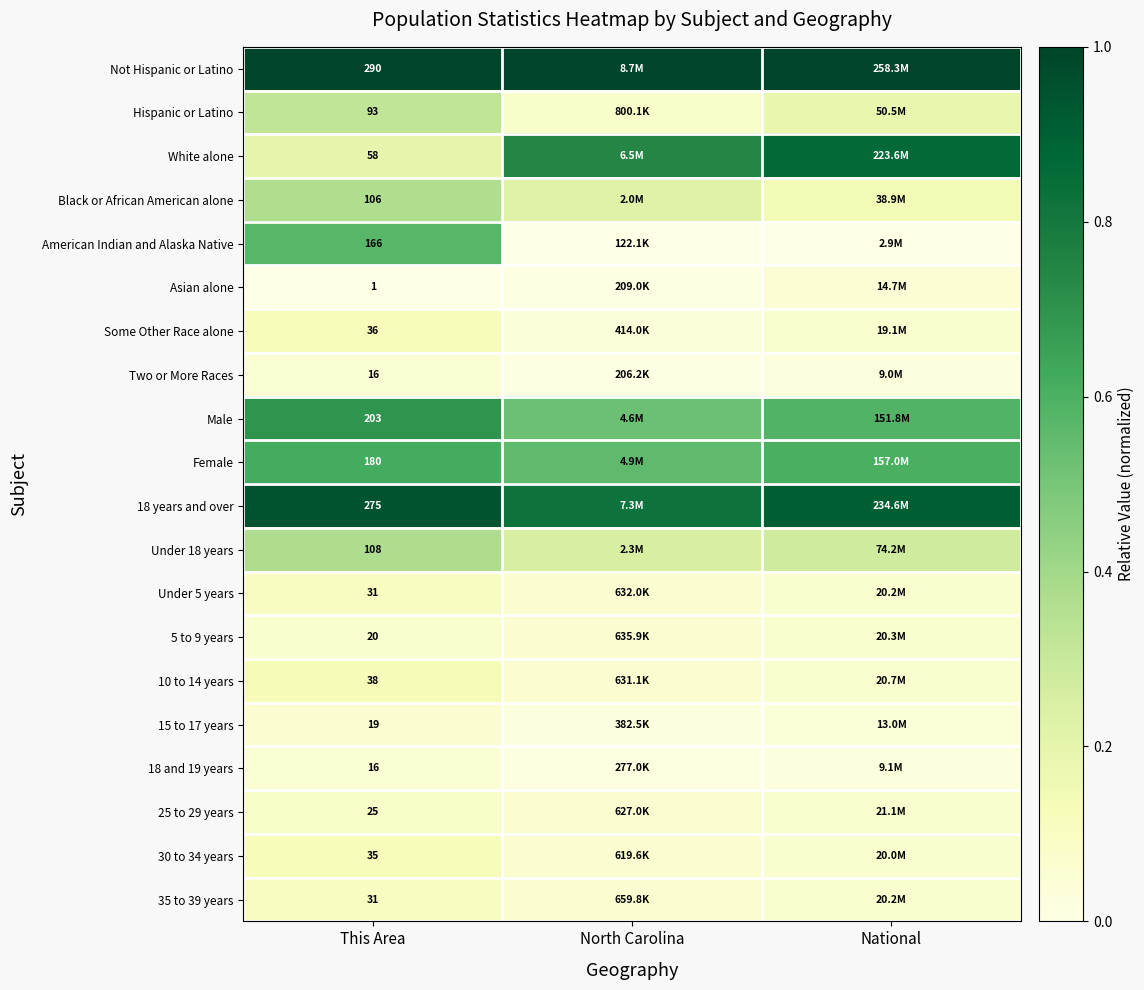

The 18 and 19 years series shows 0.0 at This Area. True or false?

False